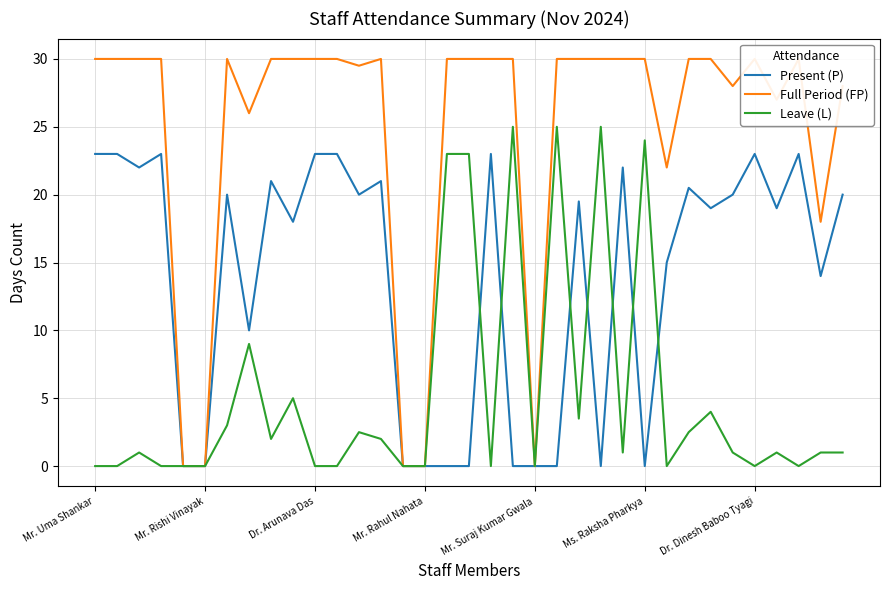

At which label is Present (P) closest to 11?

7